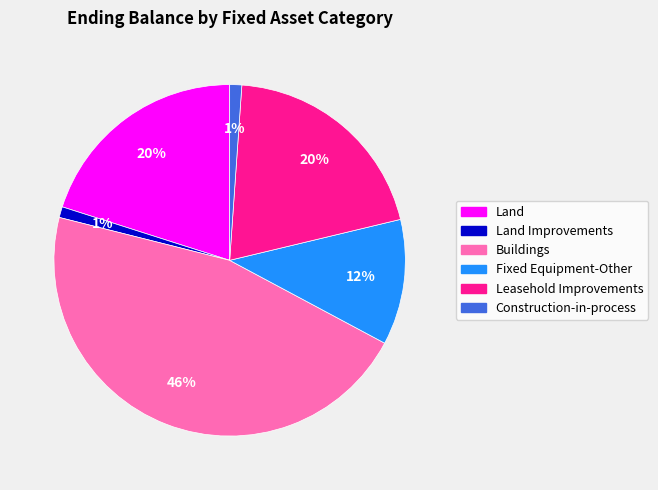

To the nearest percent, what is the difference between the largest and smallest slice percentages?

45%